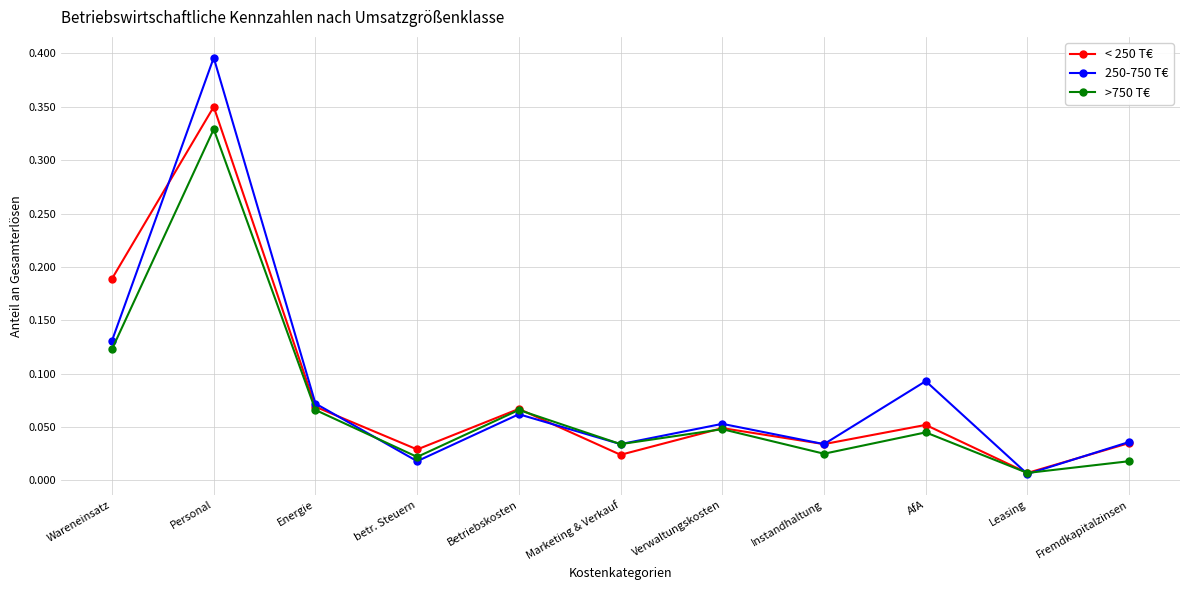

Rank the series by their maximum value, from highest to lowest.

250-750 T€, < 250 T€, >750 T€